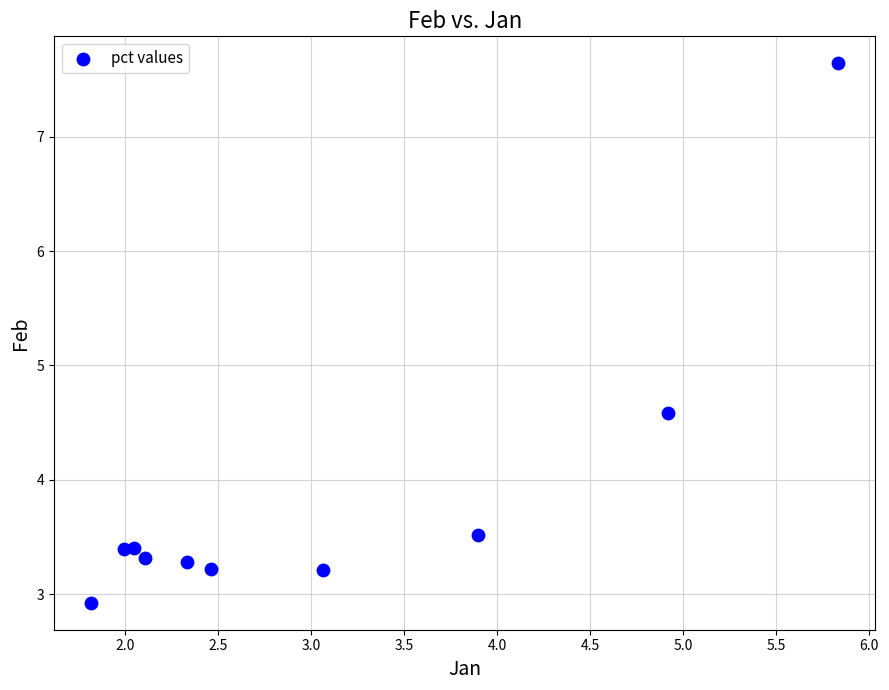

What Y value in the scatter plot is closest to 5?

4.6